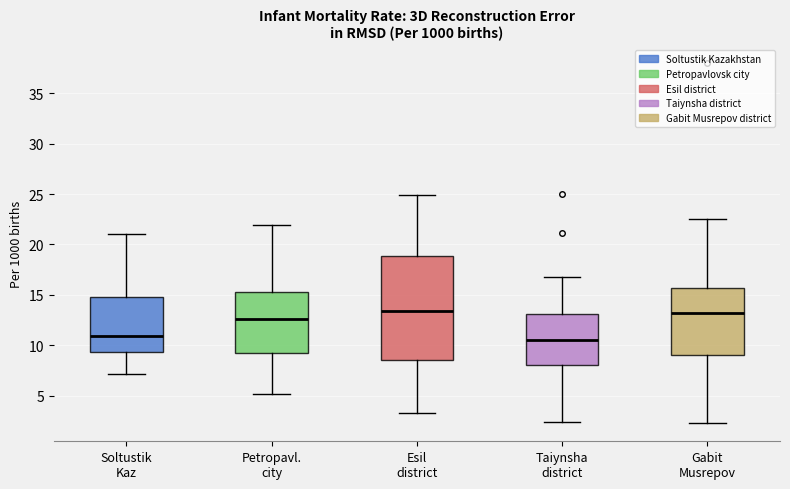

Comparing the boxes themselves (not the whiskers), which one is the tallest?

Esil district